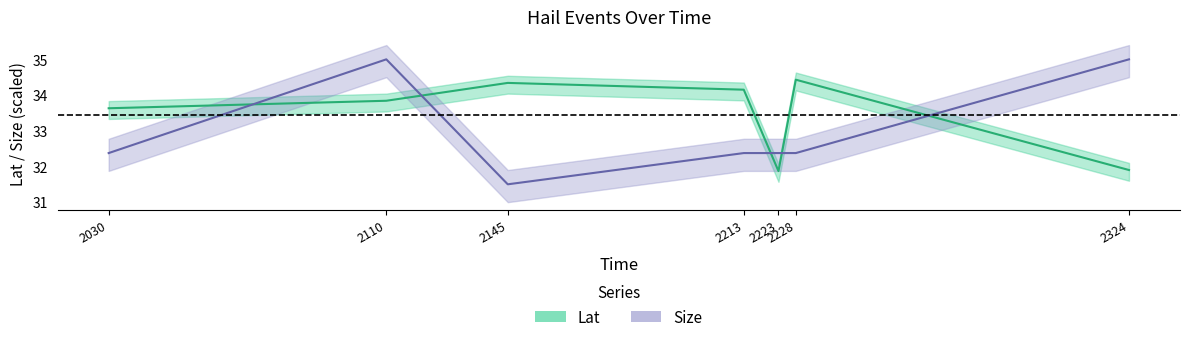

Does the chart display data point markers on the line(s)?

No